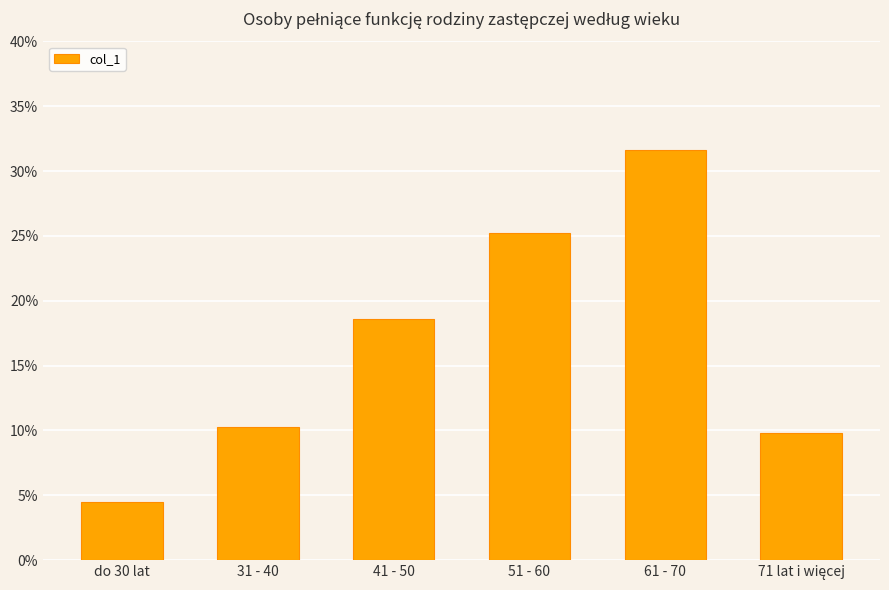

What is the sum of all values?

1.0